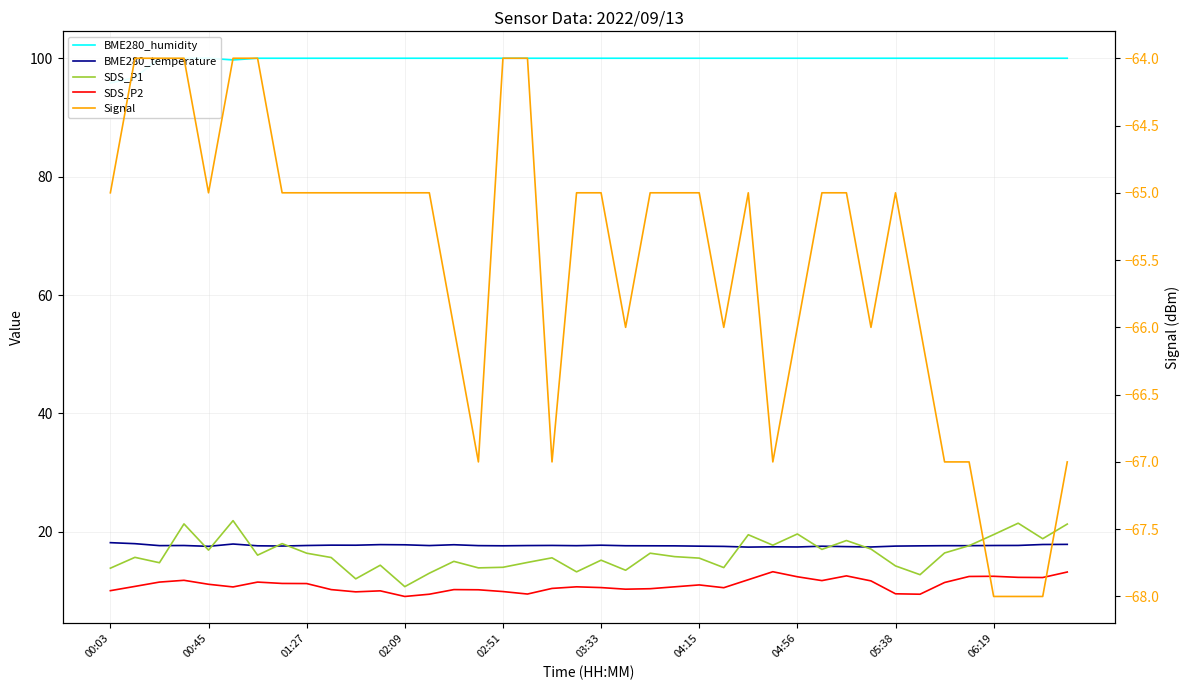

What is the maximum value for SDS_P1?

21.9